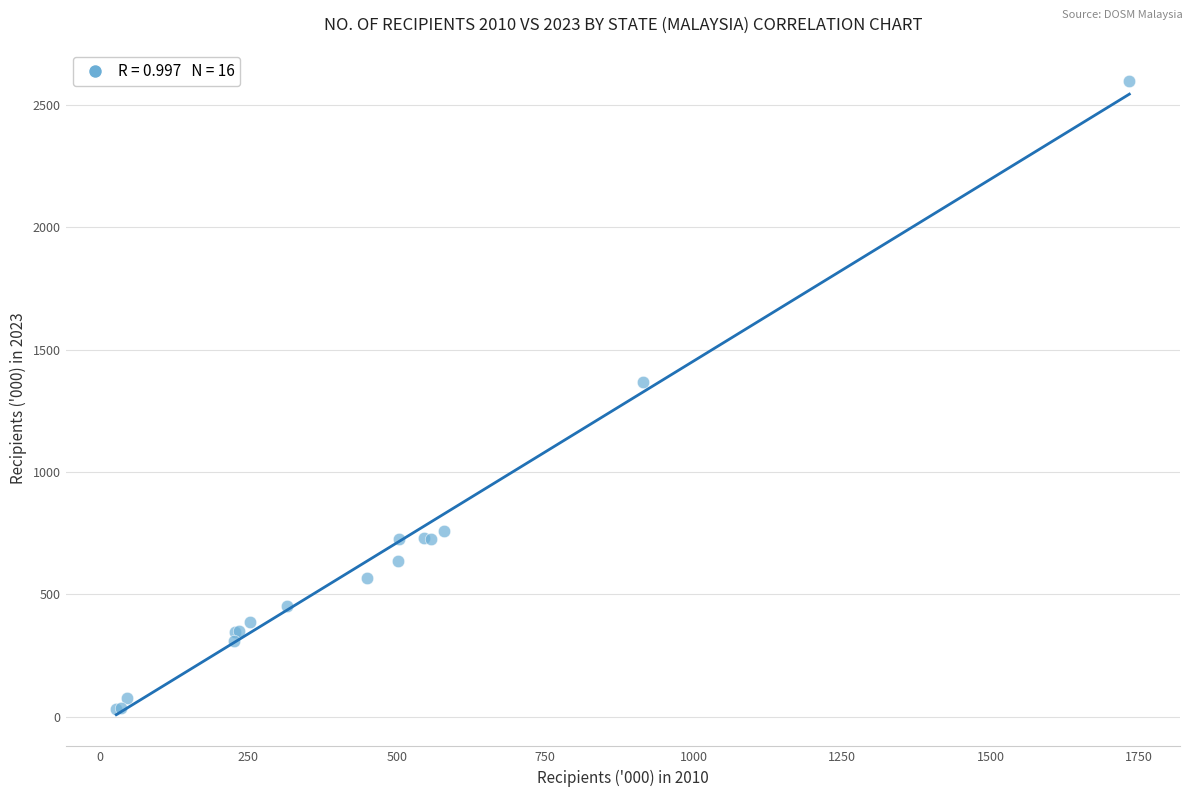

What Y value in the scatter plot is closest to 1313?

1367.2